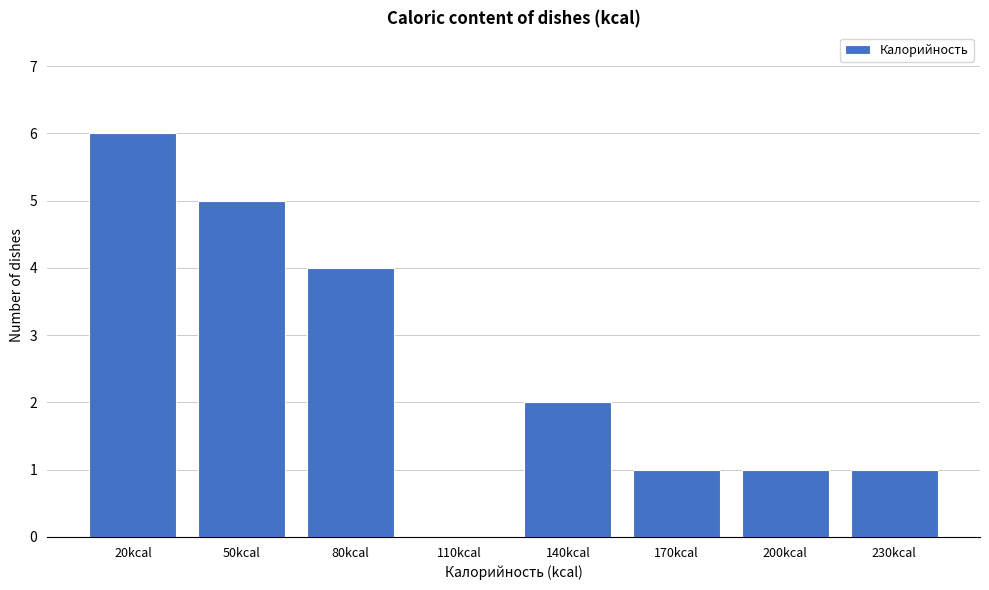

Reading right to left, what are all the values shown in this chart?

230kcal=1	200kcal=1	170kcal=1	140kcal=2	110kcal=0	80kcal=4	50kcal=5	20kcal=6